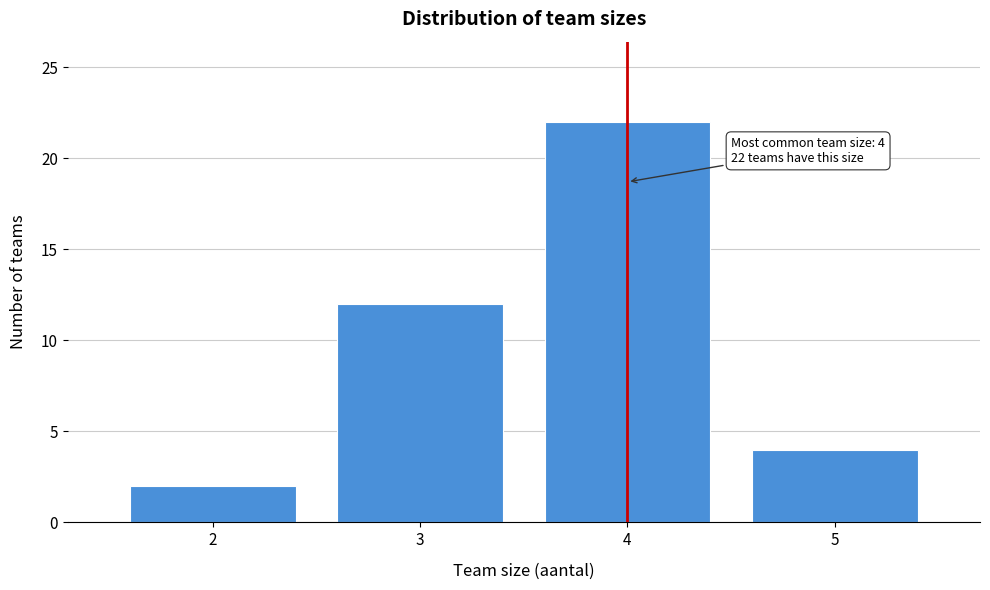

Over which range of the x-axis is the bar tallest?

3.5 to 4.5